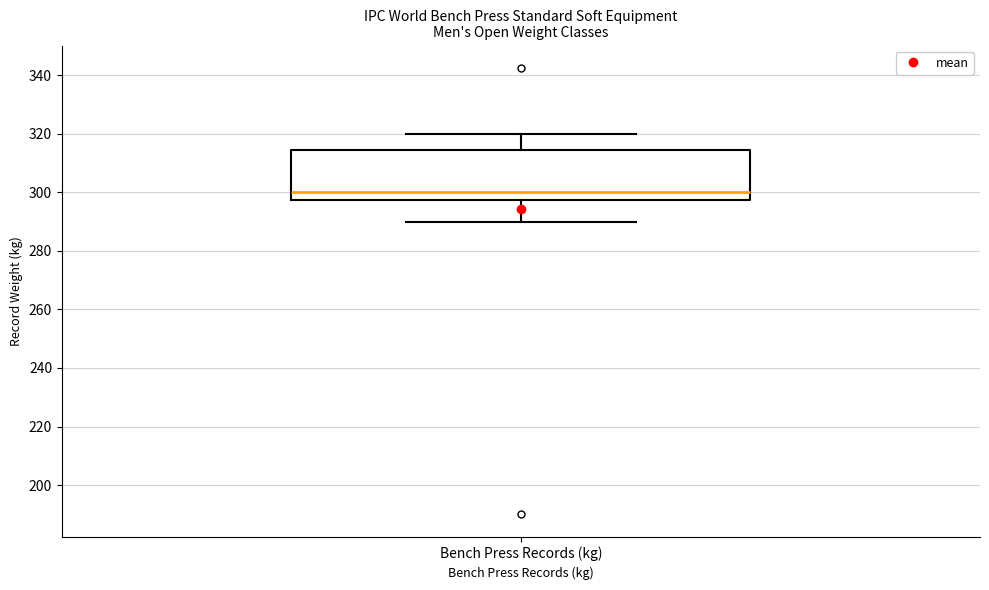

Transcribe this box plot: give where the median line is, the range the box spans, and where the two whiskers end, as read against the y-axis. The values are not printed on the chart, so give them approximately, as read against the axis.

median 300, box 298 to 314, whiskers 290 to 320